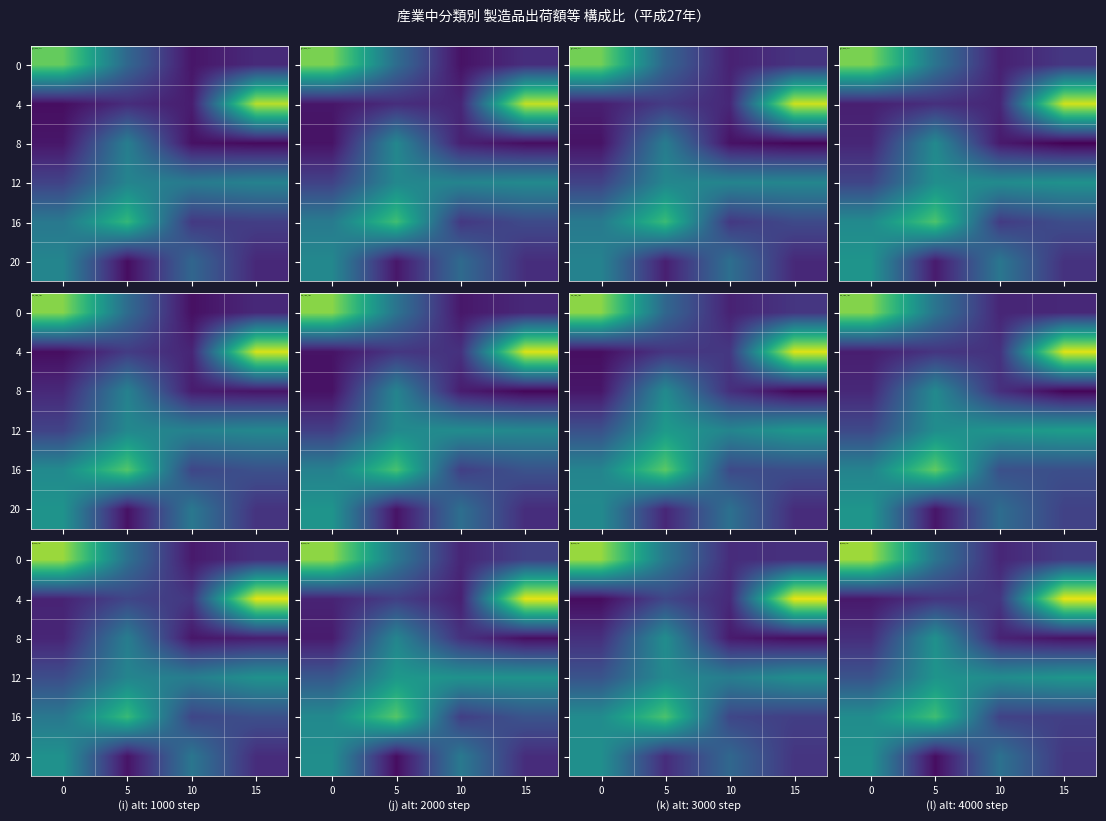

Rank the categories by 12 value from highest to lowest.

15, 5, 10, 0